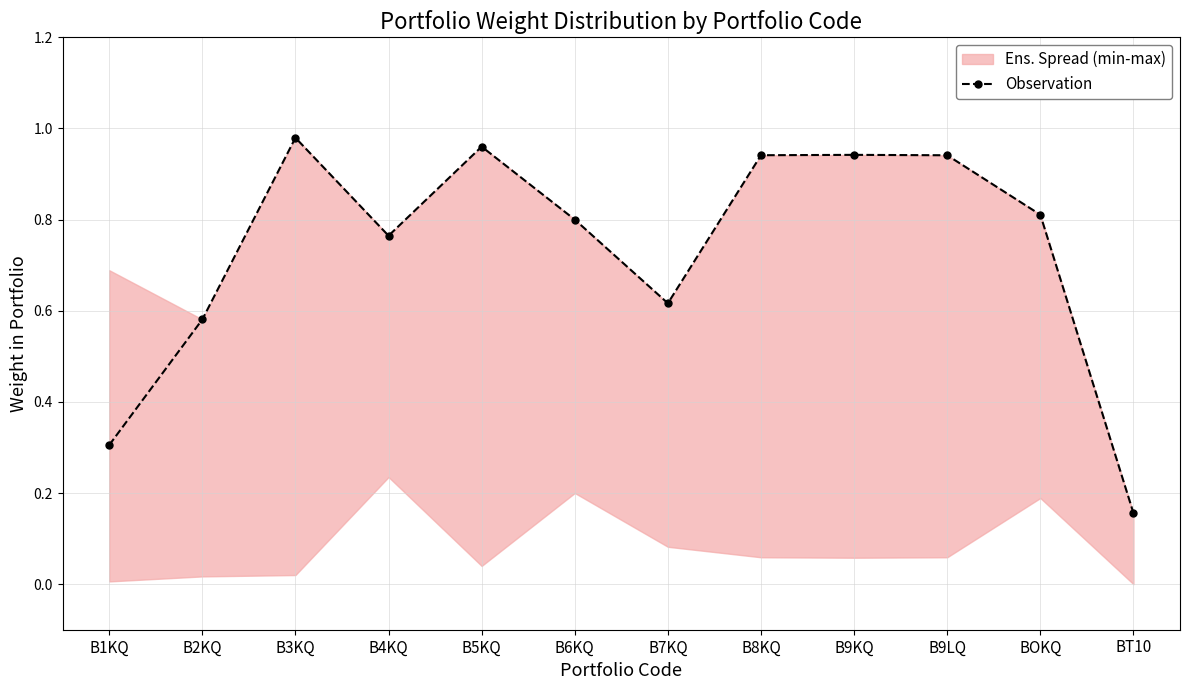

What is the sum of all values?

8.8